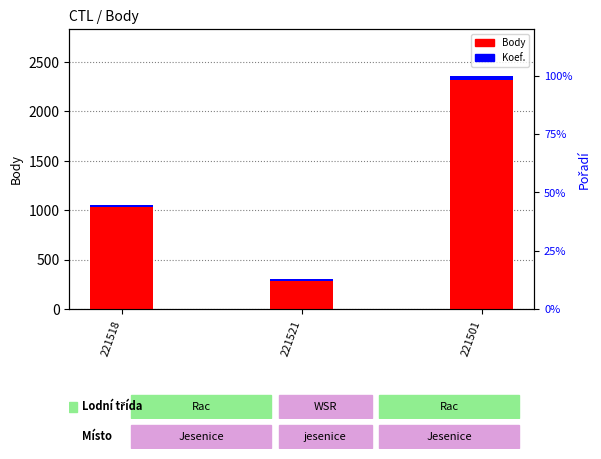

Read the value at 221501, to the nearest 100.

2400